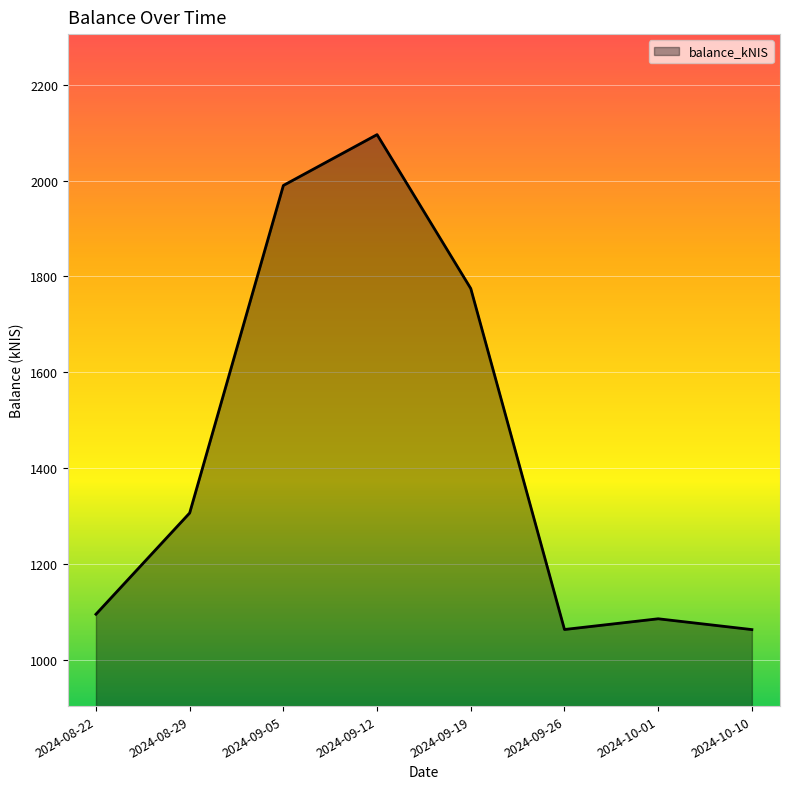

How many lines are shown in the chart?

1